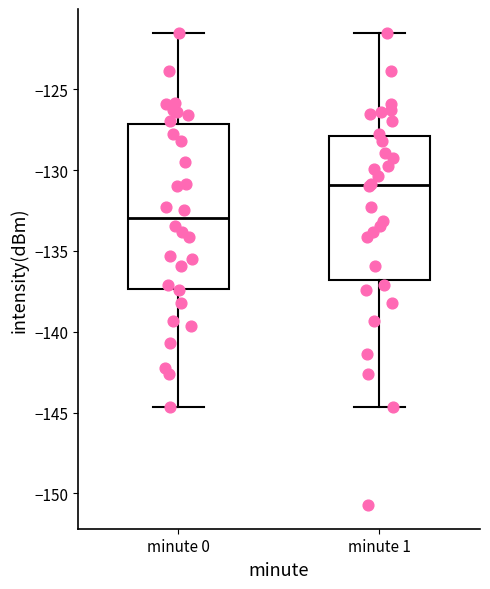

Which box is the tallest, from its lower edge to its upper edge?

minute 0